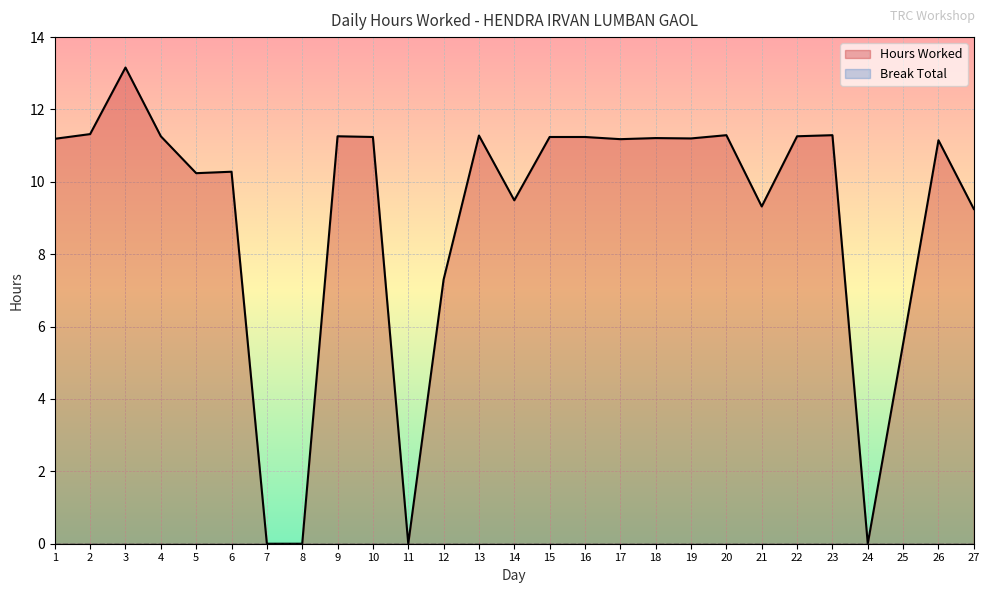

How many interior local peaks does the Hours Worked series have?

8